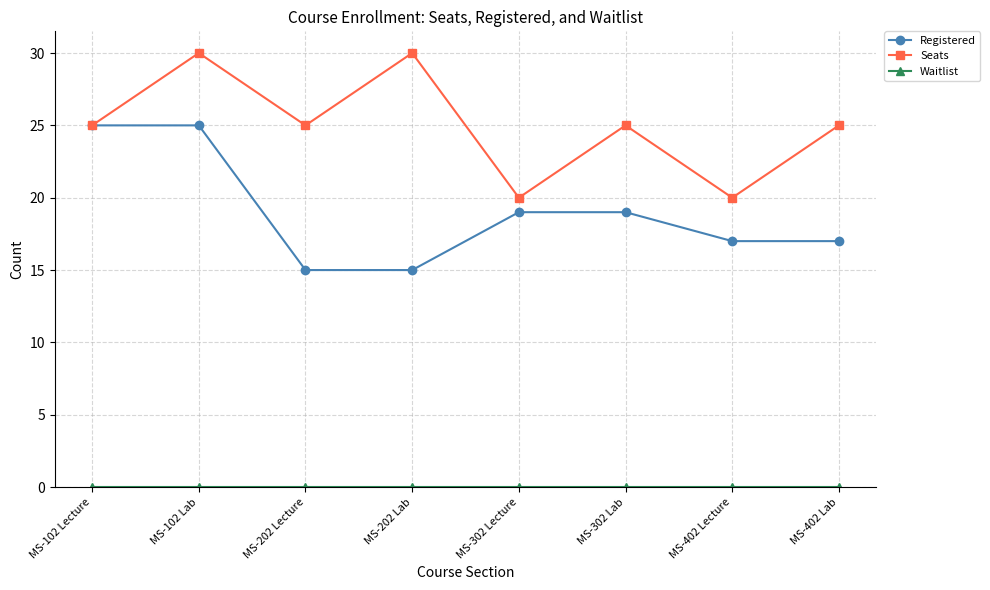

At which category is the sum across all series the highest?

MS-102 Lab